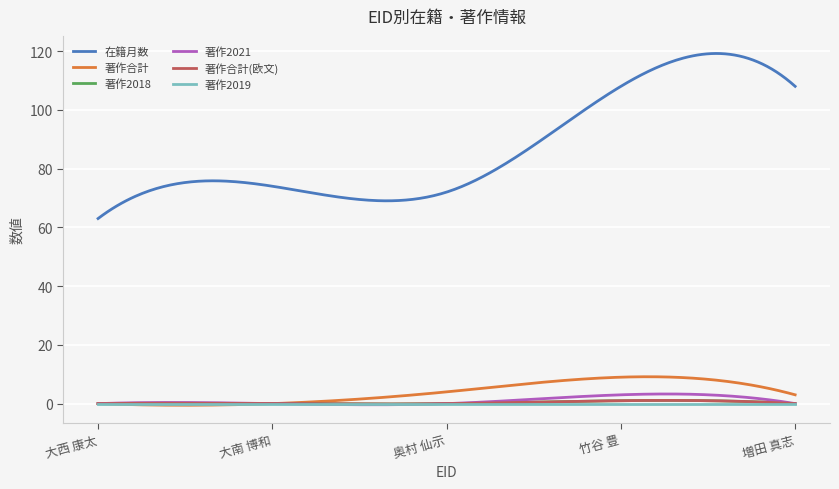

Which series has the largest total across all categories?

在籍月数